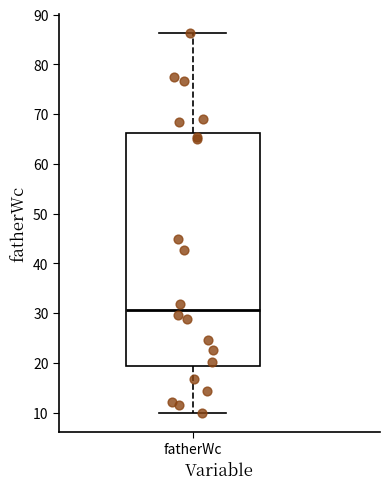

Transcribe this box plot: give where the median line is, the range the box spans, and where the two whiskers end, as read against the y-axis. The values are not printed on the chart, so give them approximately, as read against the axis.

median 31, box 19 to 66, whiskers 10 to 86